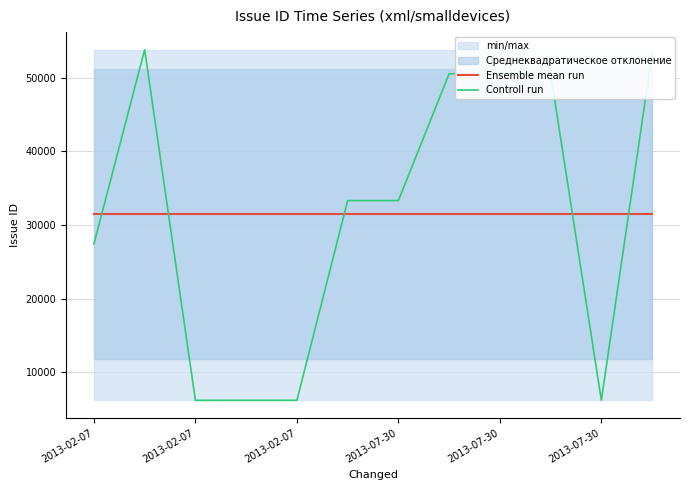

Rank the series by their maximum value, from lowest to highest.

Ensemble mean run, Controll run